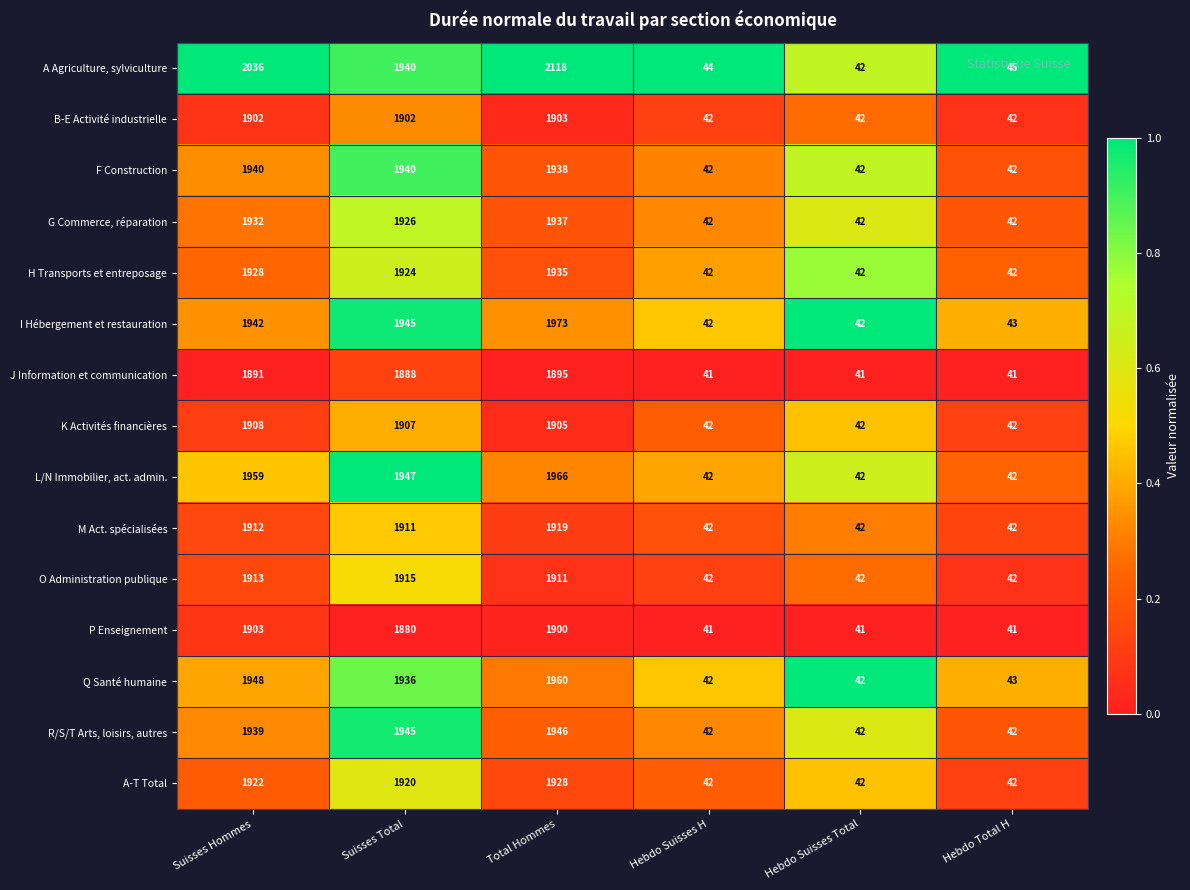

What is the highest value of the P Enseignement series?

1903